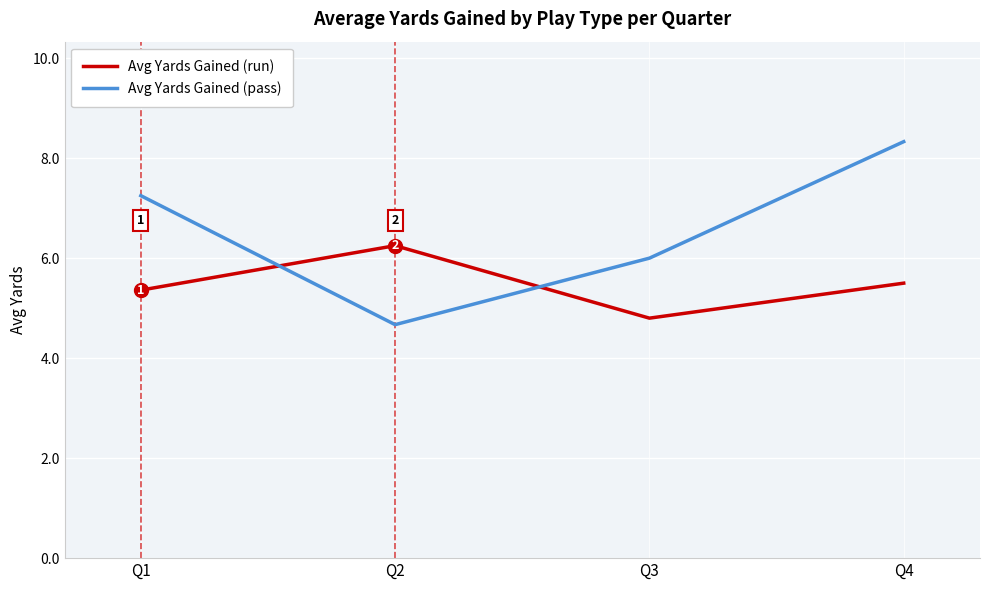

What is the maximum value shown in the chart?

8.3